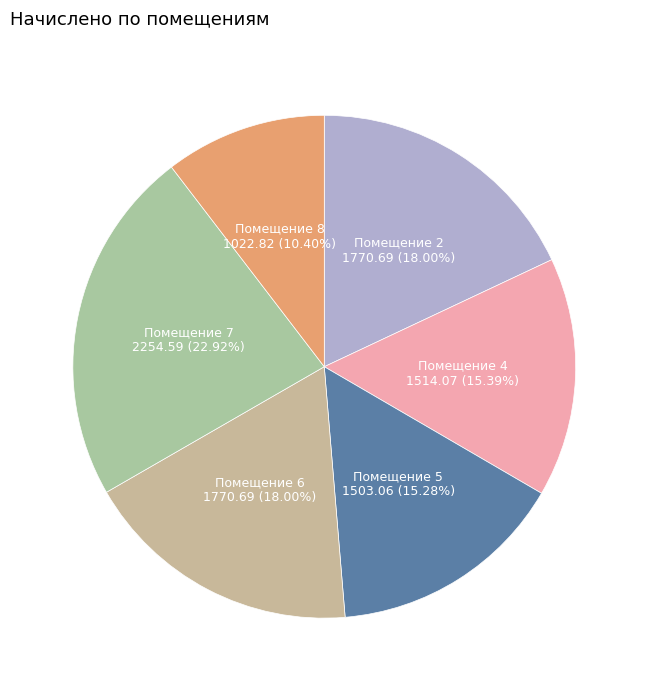

How many slices are in this pie chart?

6